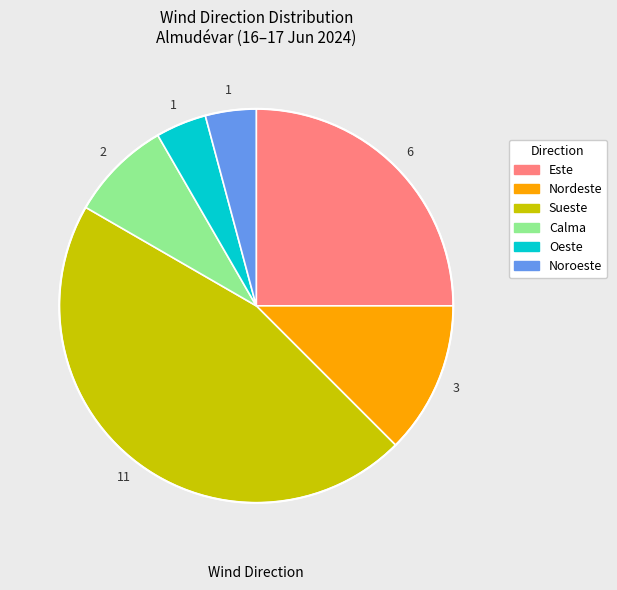

Is there a majority slice in this chart?

No